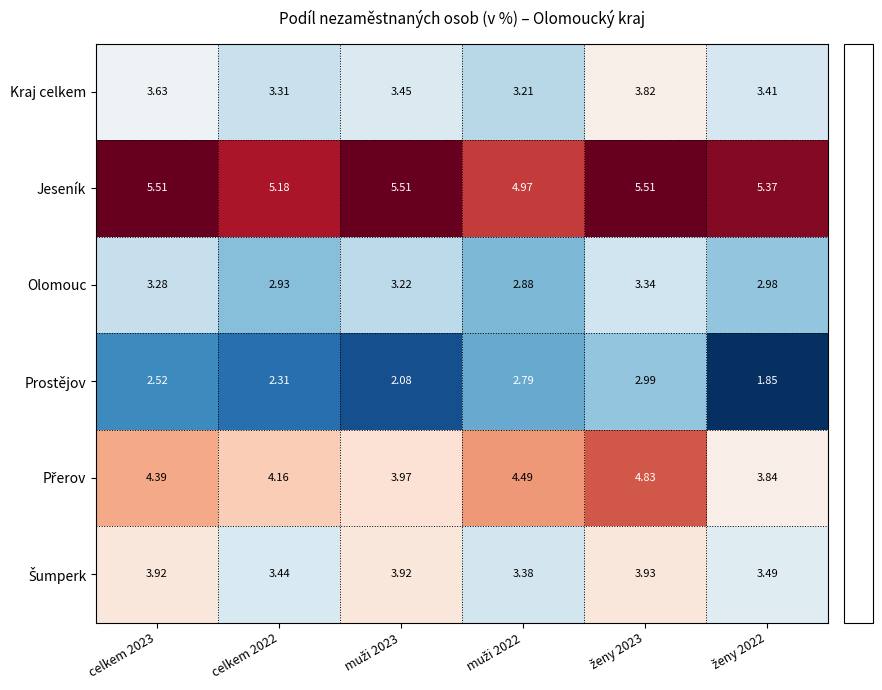

Which series has the widest spread of values?

Prostějov